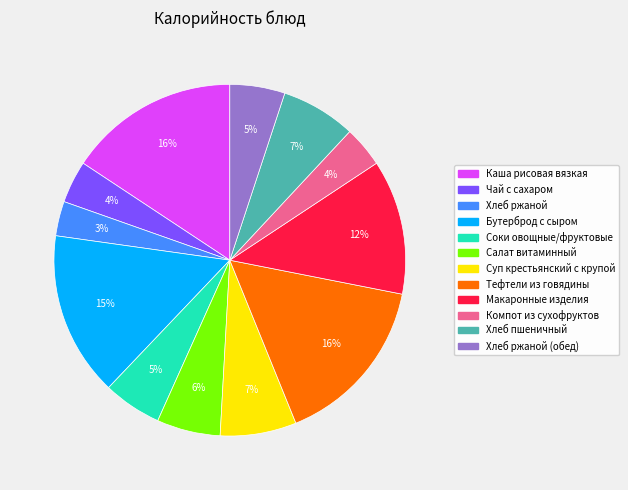

Is there any slice that represents more than half of the pie?

No